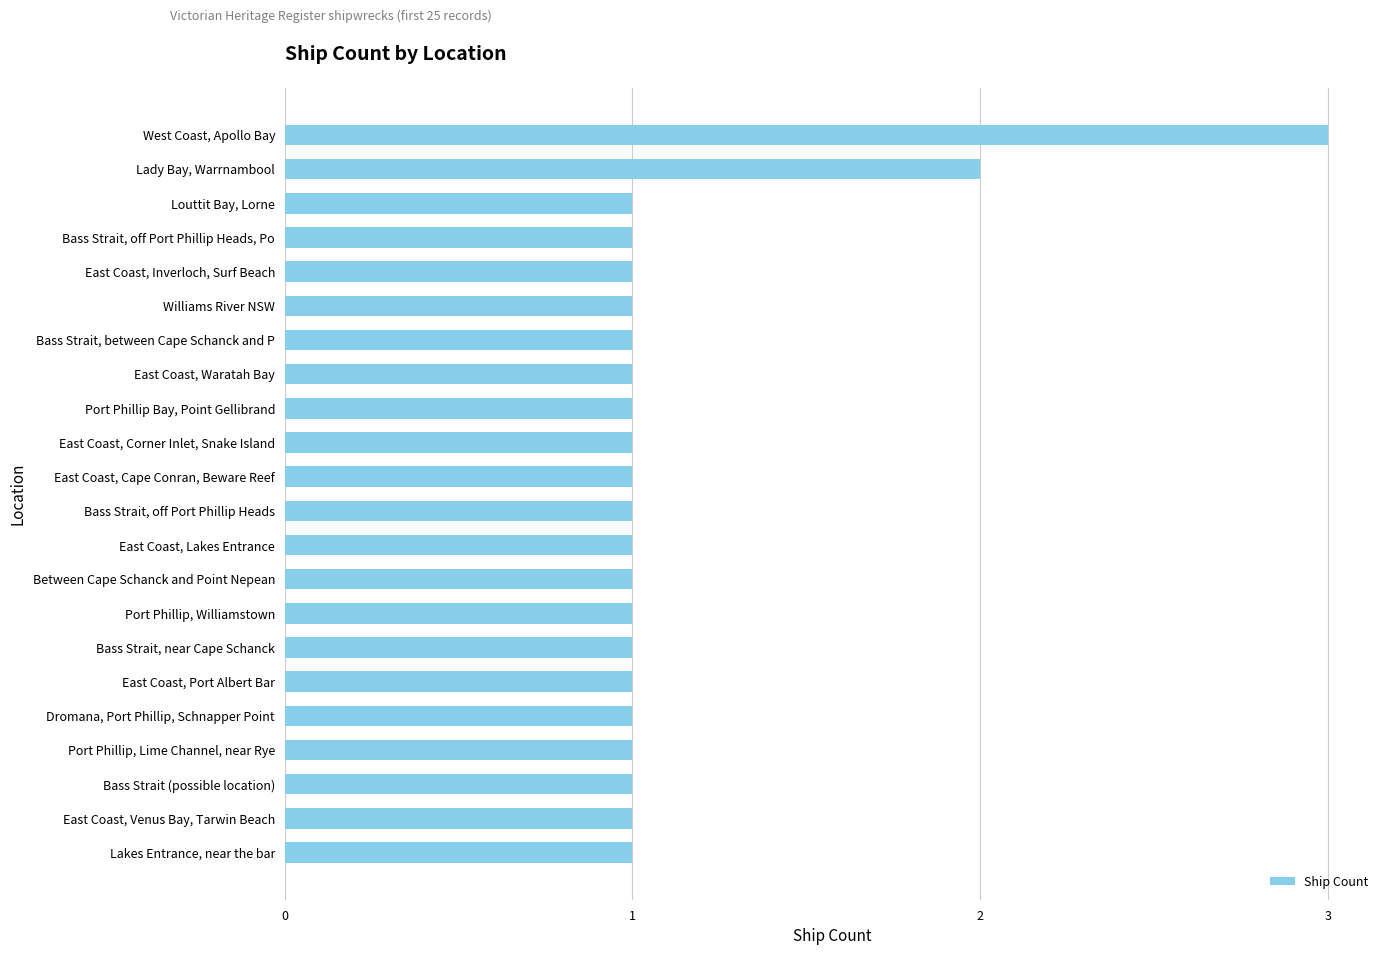

How many bars are there in total?

22